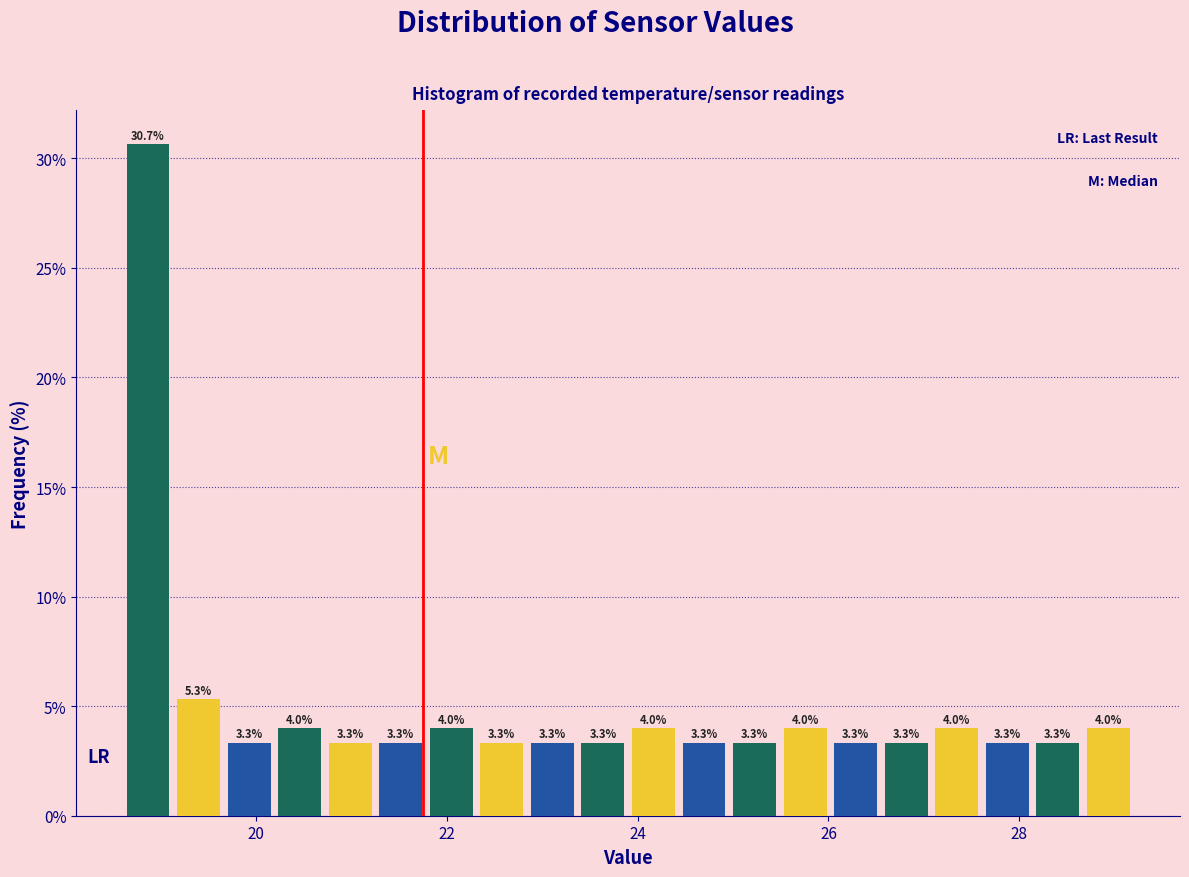

Around what value on the x-axis is the tallest bar? Give the approximate position of its centre, as read against the axis.

18.8